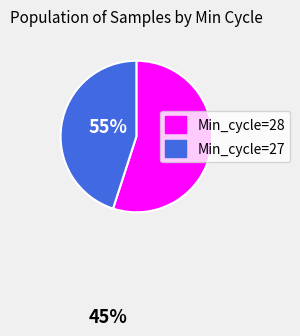

What is the smallest slice in the pie chart?

Min_cycle=27